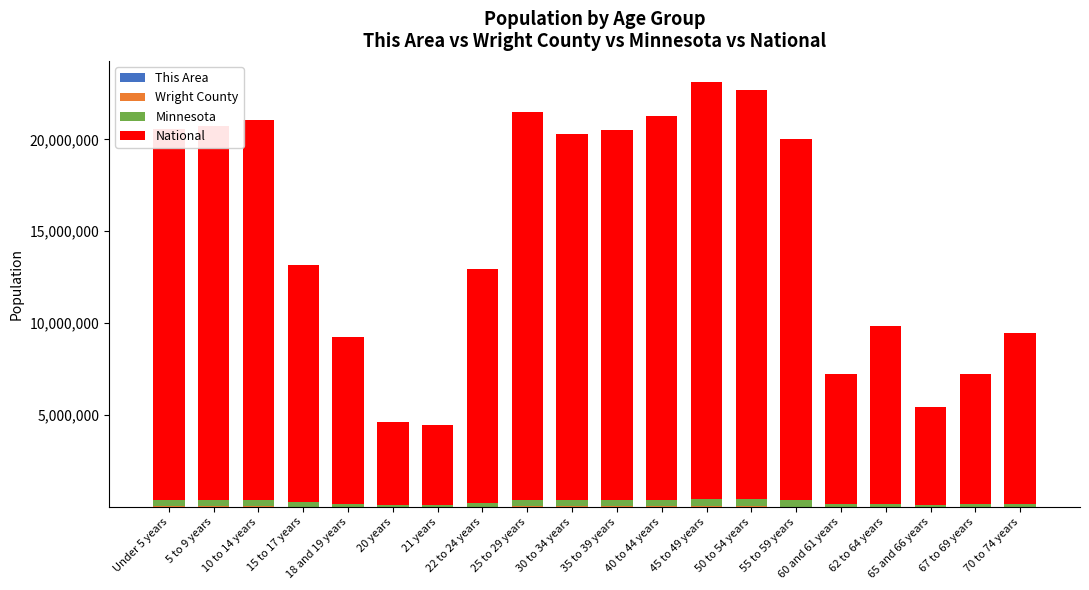

What is the sum of the National values at 25 to 29 years and 5 to 9 years?

41450506